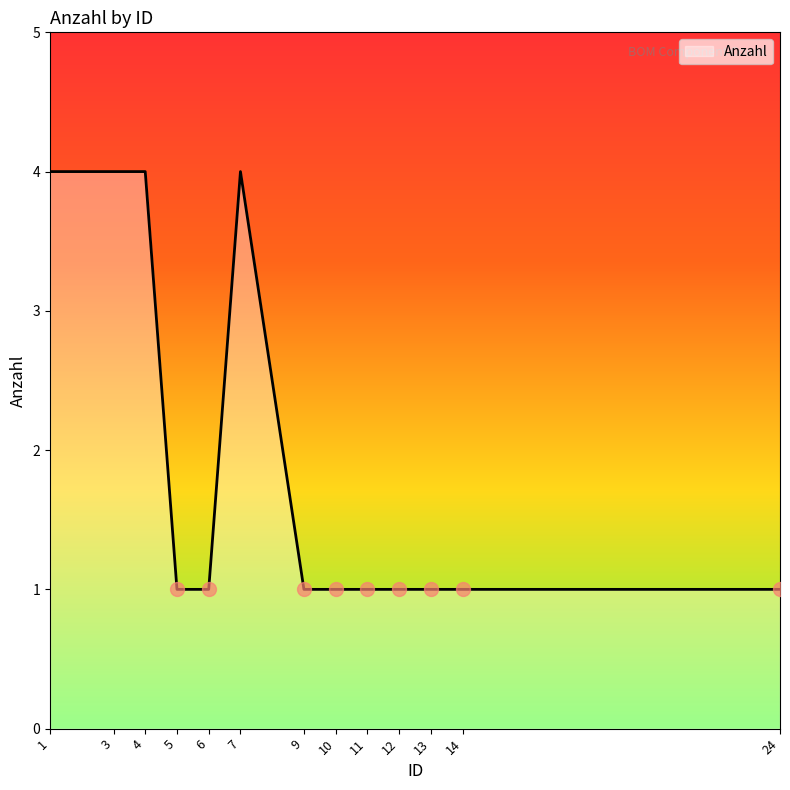

What is the smallest value displayed?

1